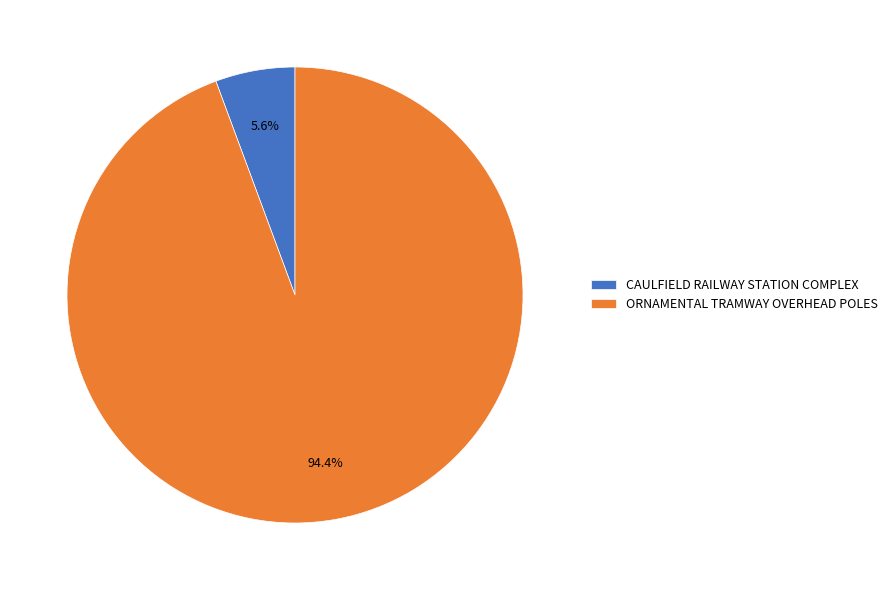

To the nearest percent, what is the combined percentage of ORNAMENTAL TRAMWAY OVERHEAD POLES and CAULFIELD RAILWAY STATION COMPLEX?

100%